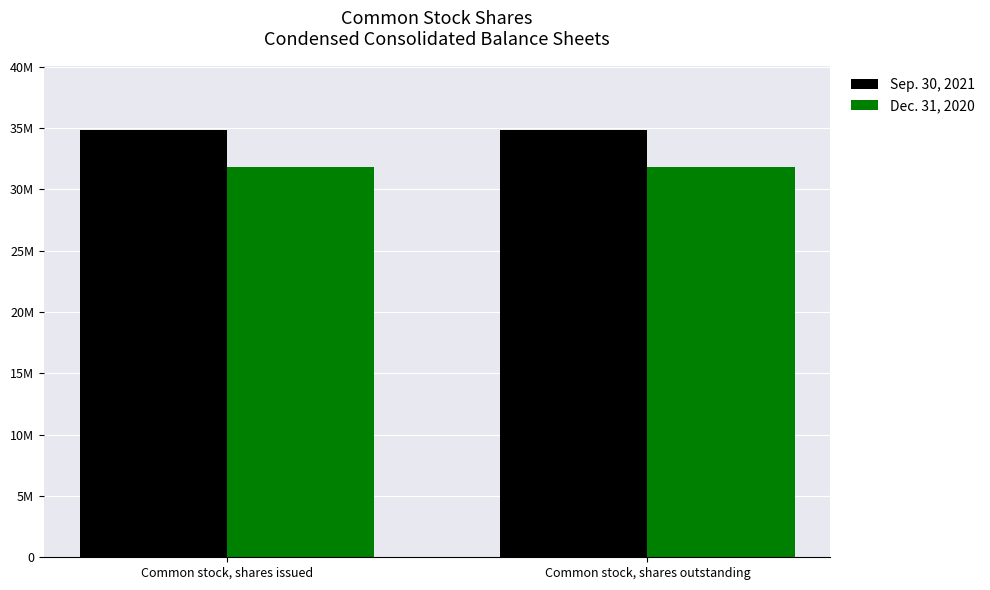

What is the label of the 2nd bar from the right?

Common stock, shares issued